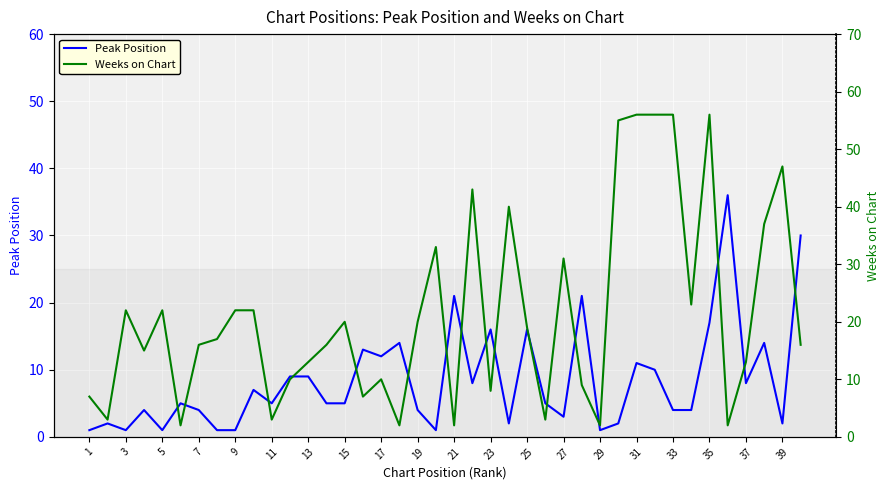

Where is Peak Position nearest to the value 18?

35